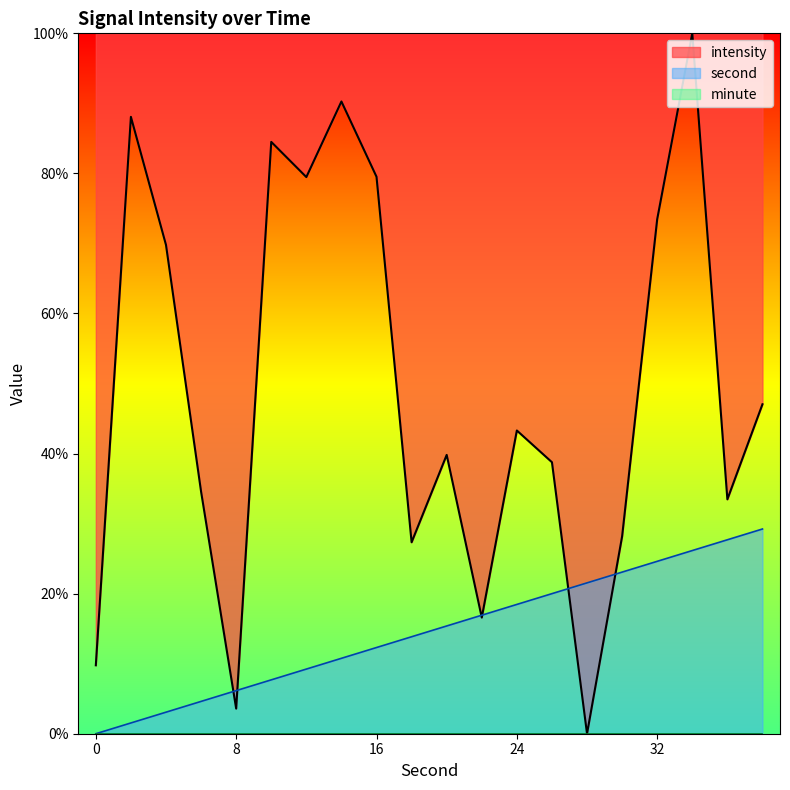

What is the spread (max minus min) of values at 16?

67.2